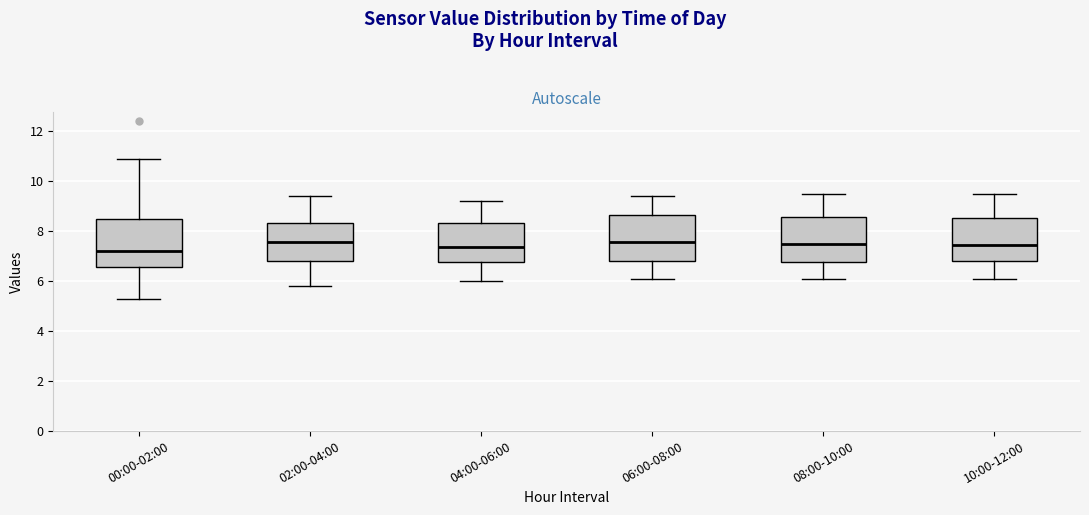

Where does the upper whisker of the box for 00:00-02:00 end on the y-axis? The values are not printed on the chart, so give them approximately, as read against the axis.

11.0